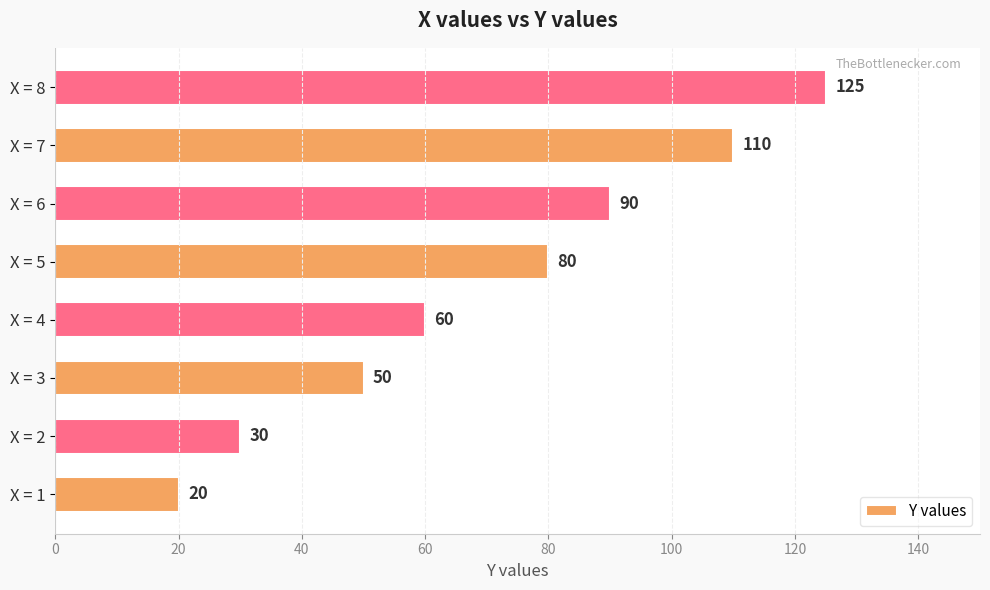

Between X = 7 and X = 8, which is larger?

X = 8